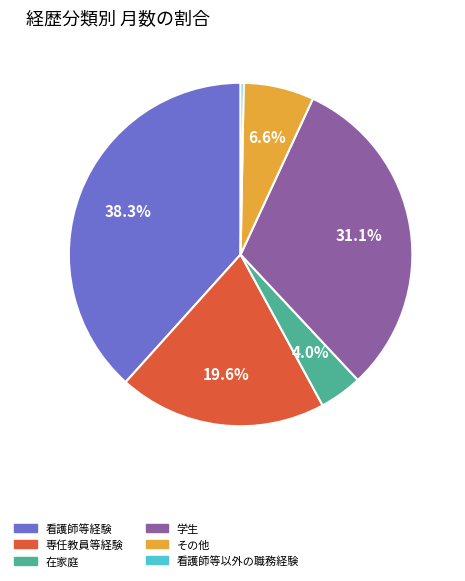

What is the smallest slice in the pie chart?

看護師等以外の職務経験